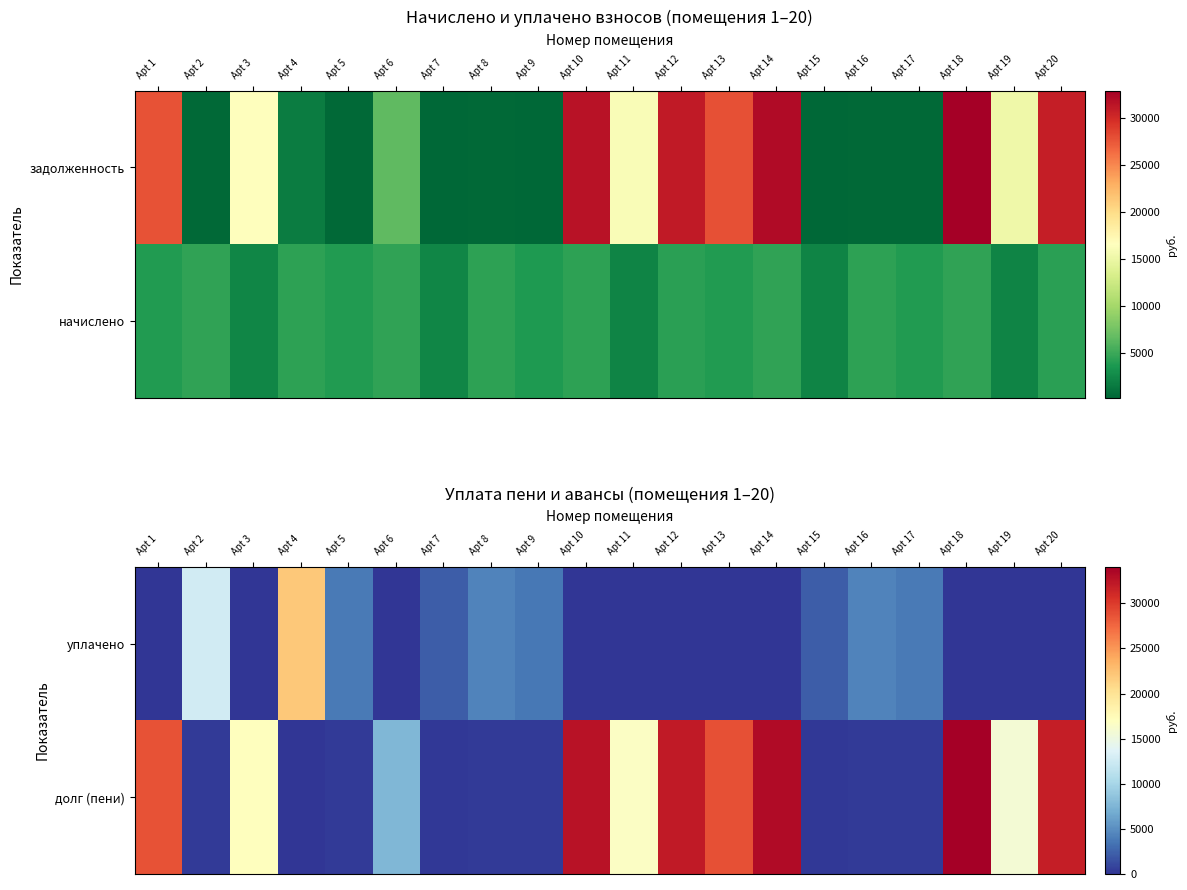

At how many categories does at least one series exceed 22368?

7